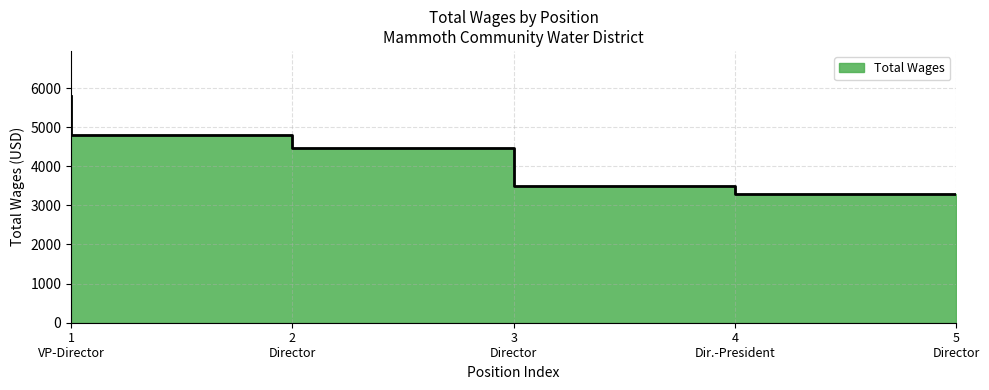

Where does the data first go above 4479?

1 VP-Director